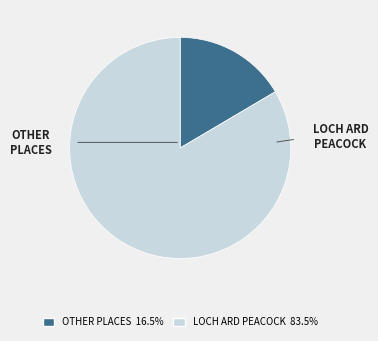

Is there a majority slice in this chart?

Yes